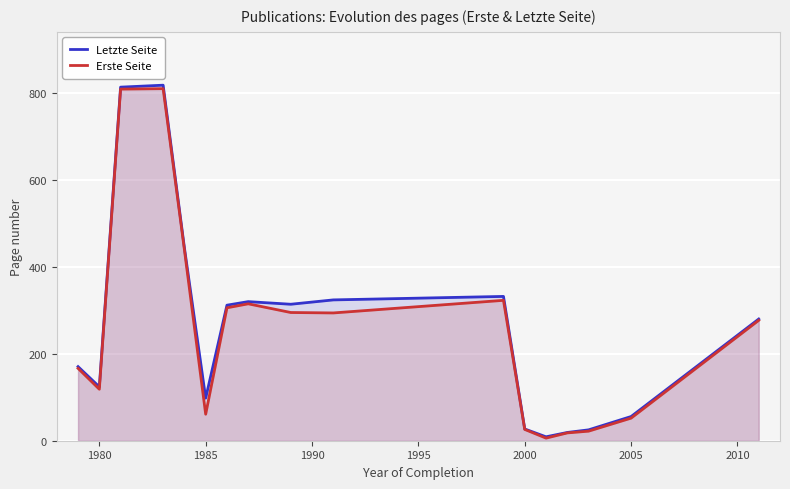

True or false: Letzte Seite has more than 2 interior local peaks.

True